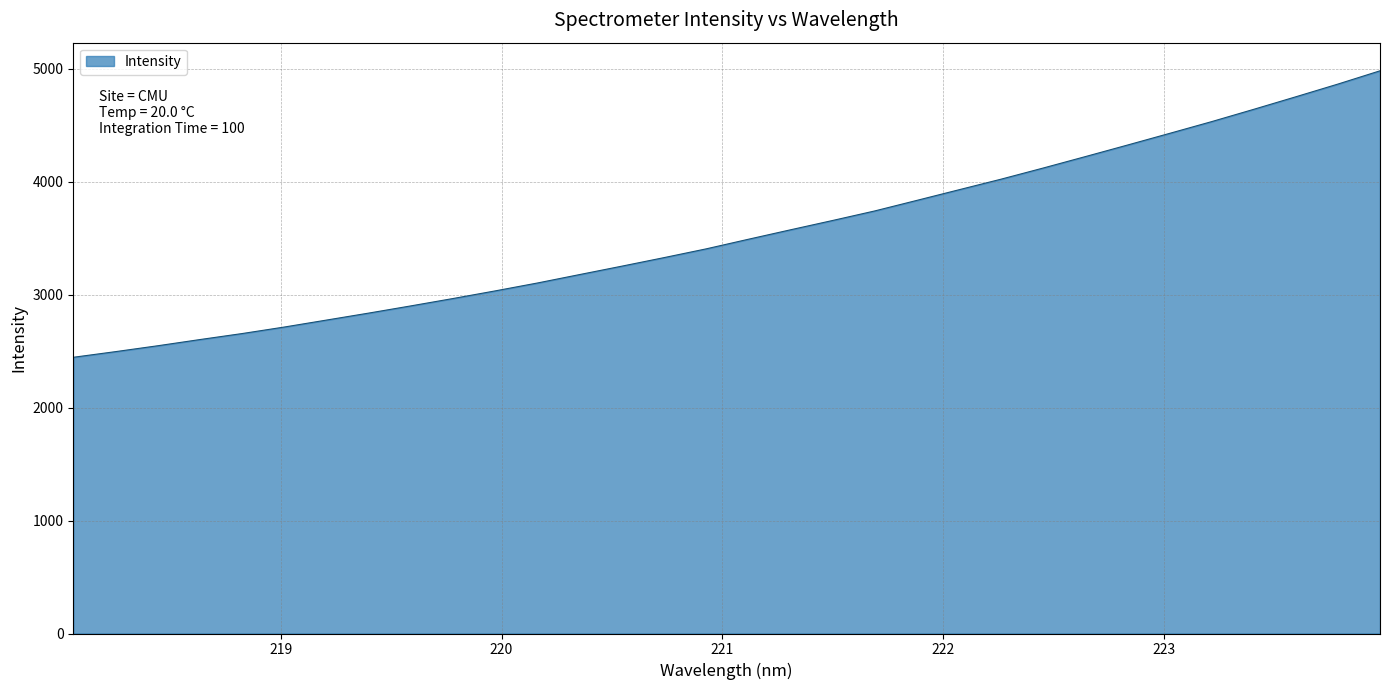

What is the smallest value displayed?

2446.3